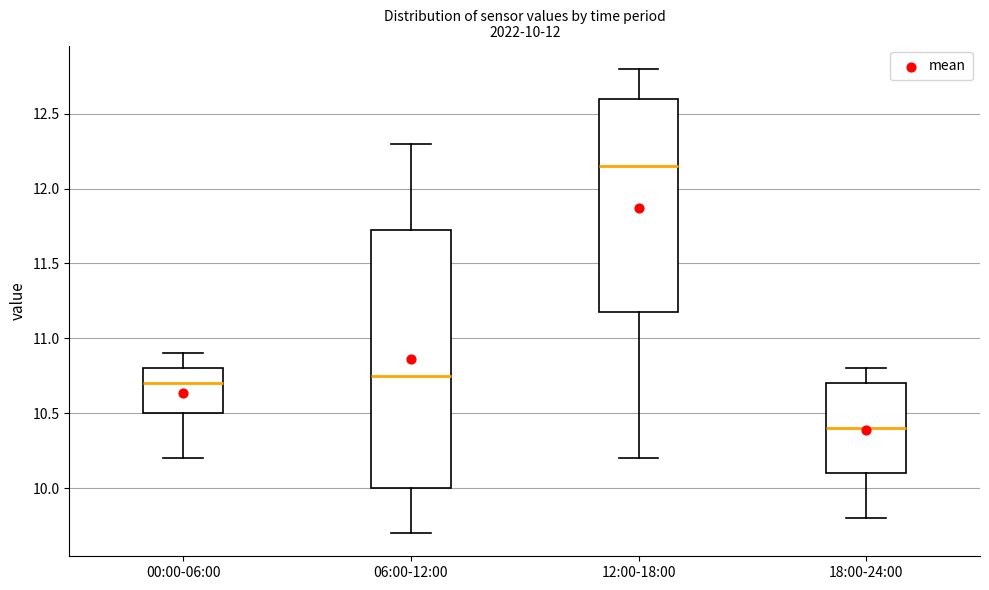

Which box is the tallest, from its lower edge to its upper edge?

06:00-12:00